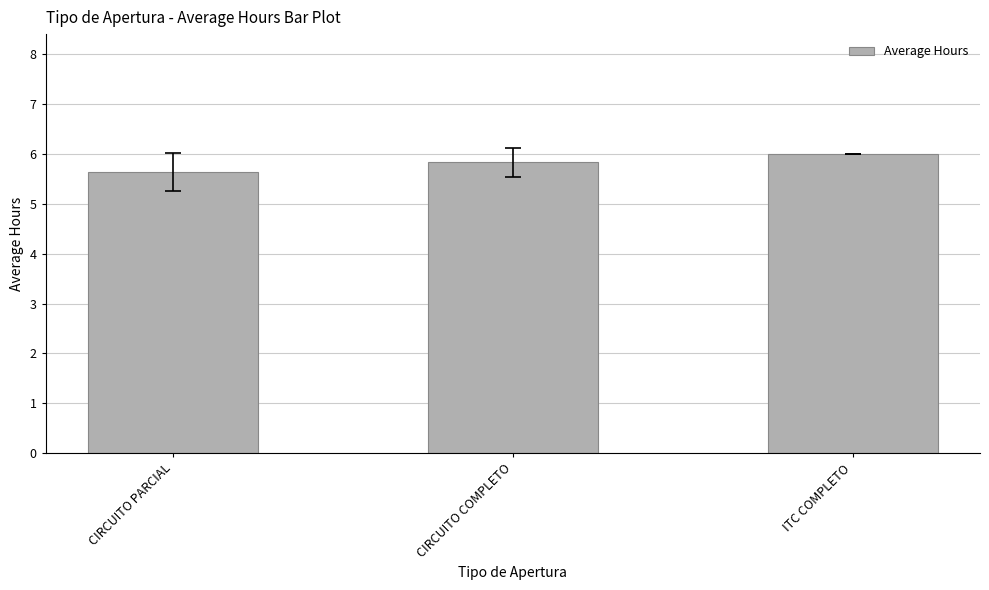

What is the difference between the maximum and minimum values?

0.4